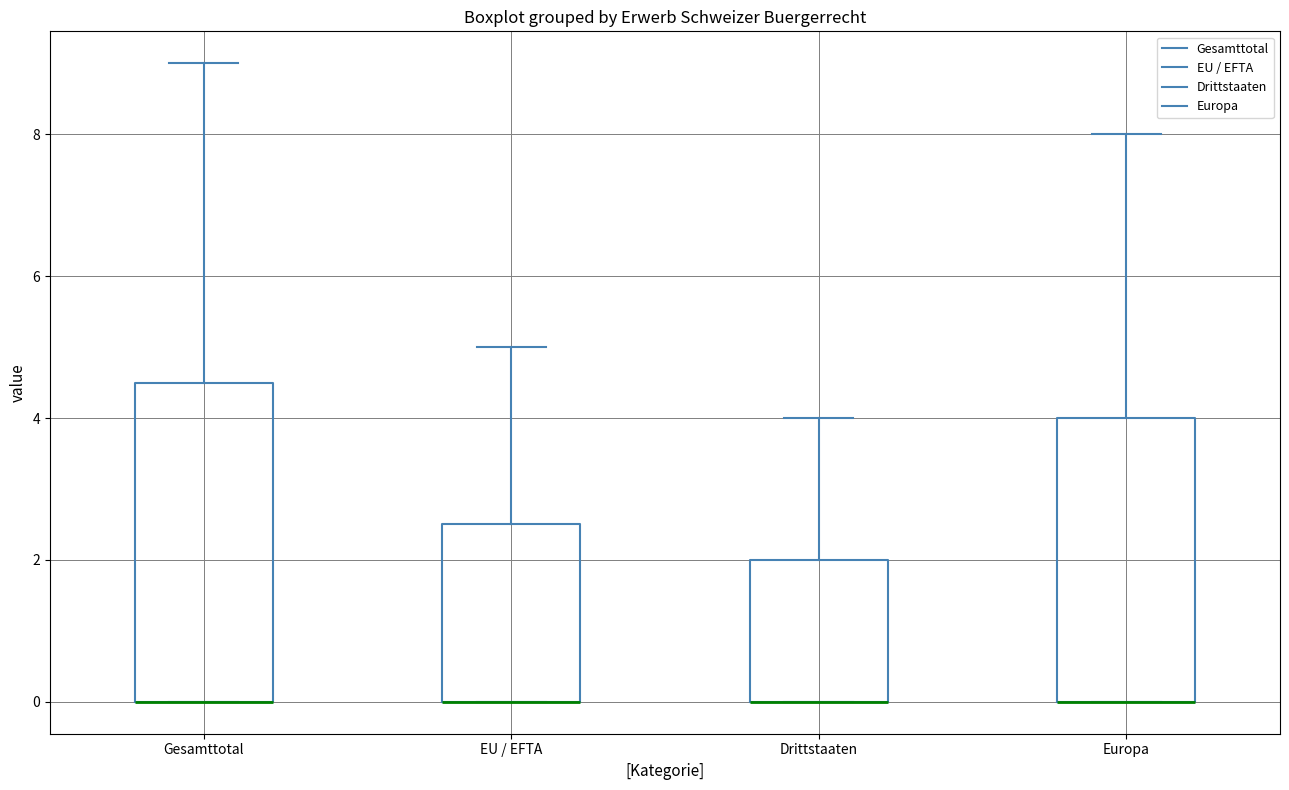

Reading left to right, transcribe this box plot: for each box, give where its median line is, the range the box spans, and where its two whiskers end, as read against the y-axis. The values are not printed on the chart, so give them approximately, as read against the axis.

Gesamttotal: median 0.0 (drawn on the box's lower edge), box 0.0 to 4.6, whiskers 0.0 to 9.0
EU / EFTA: median 0.0 (drawn on the box's lower edge), box 0.0 to 2.6, whiskers 0.0 to 5.0
Drittstaaten: median 0.0 (drawn on the box's lower edge), box 0.0 to 2.0, whiskers 0.0 to 4.0
Europa: median 0.0 (drawn on the box's lower edge), box 0.0 to 4.0, whiskers 0.0 to 8.0